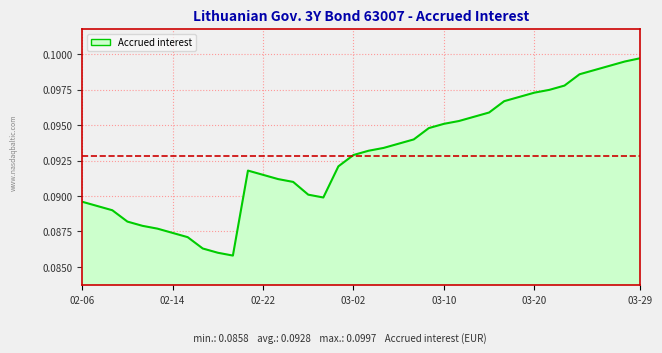

Is this an area chart (filled region under the line)?

Yes